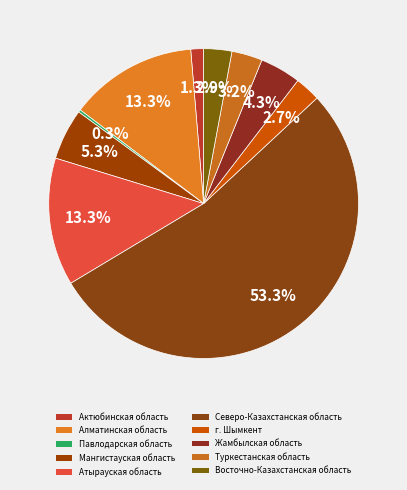

To the nearest percent, what is the average slice percentage?

10%